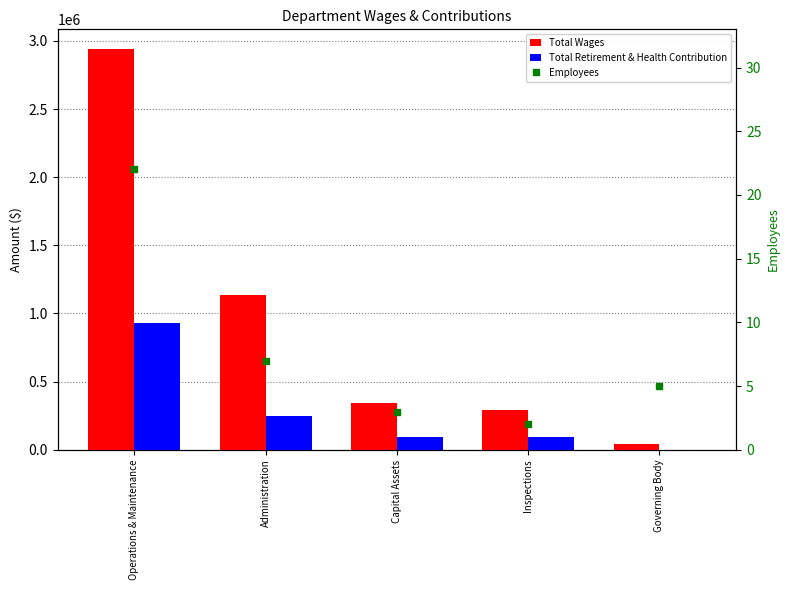

Where does the Total Retirement & Health Contribution series first go above 95095?

Operations & Maintenance